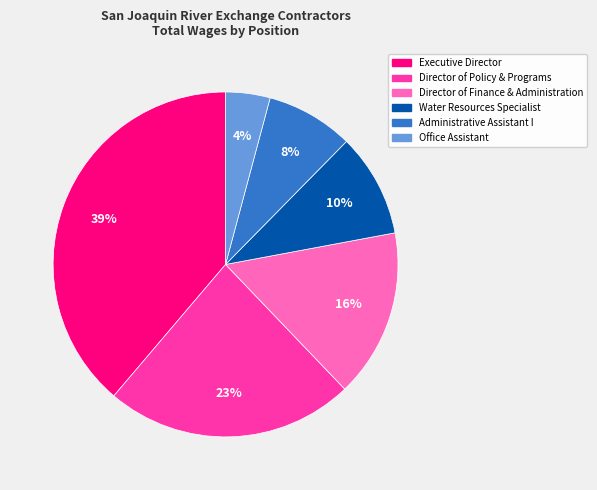

To the nearest percent, what is the average slice percentage?

17%